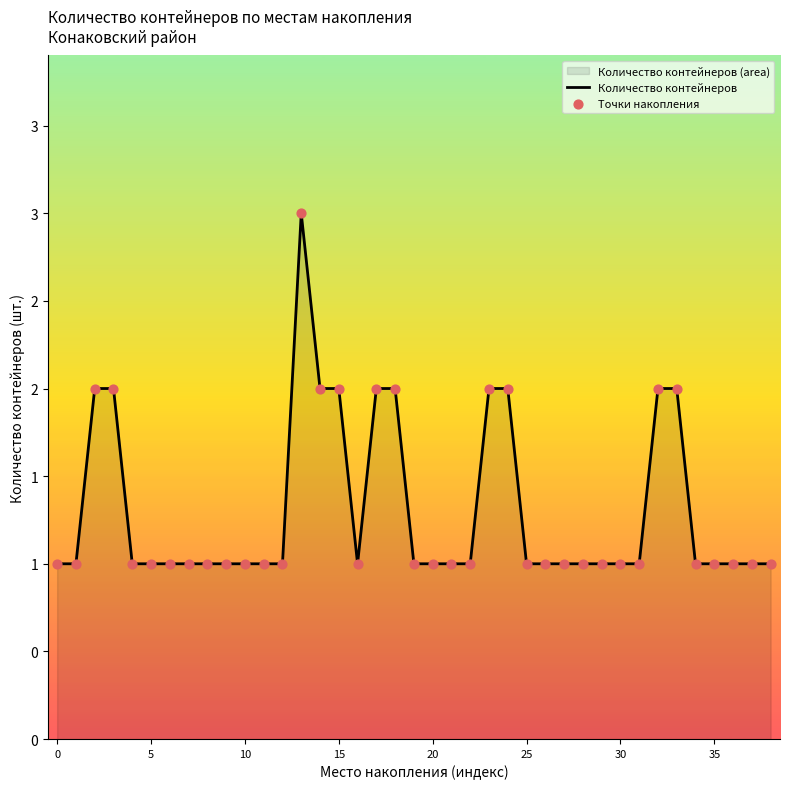

Is the value of Количество контейнеров at 21 greater than the value of Точки накопления at 32?

No